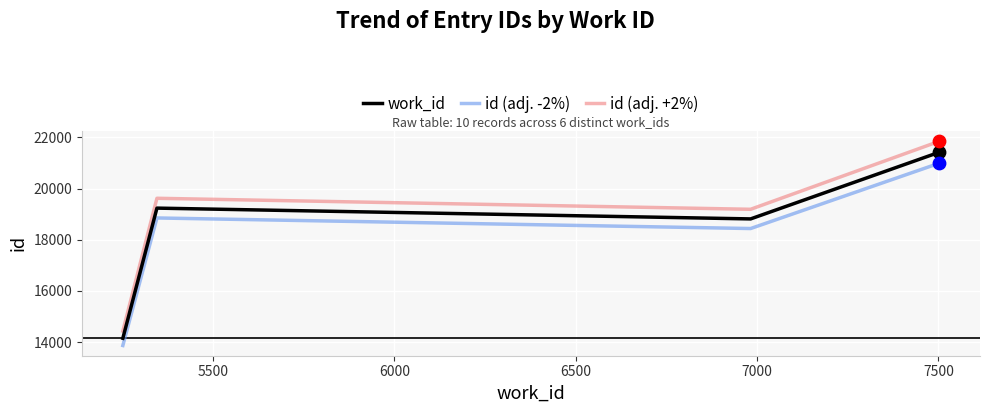

Which series contains the highest Y value?

id (adj. +2%)